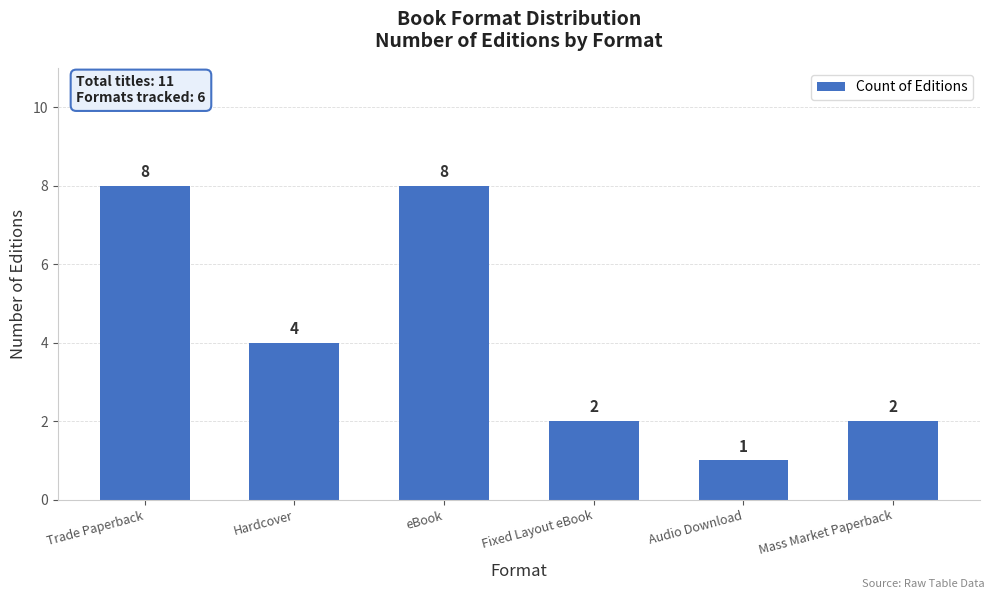

What is the sum of the values at Hardcover and Fixed Layout eBook?

6